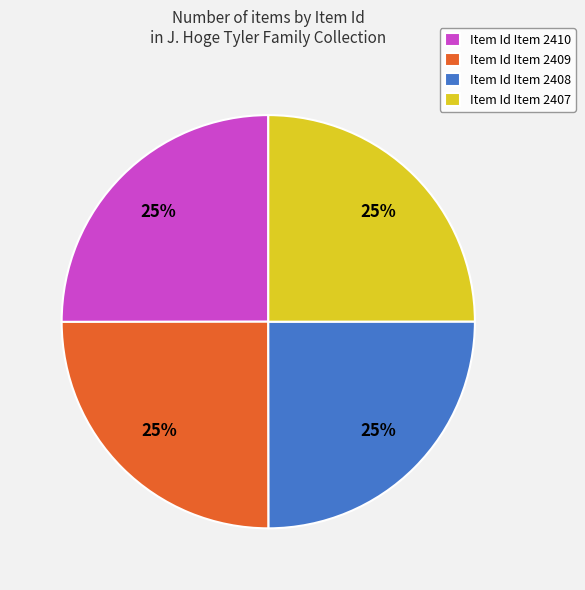

What percentage is the Item Id Item 2410 slice, to the nearest percent?

25%